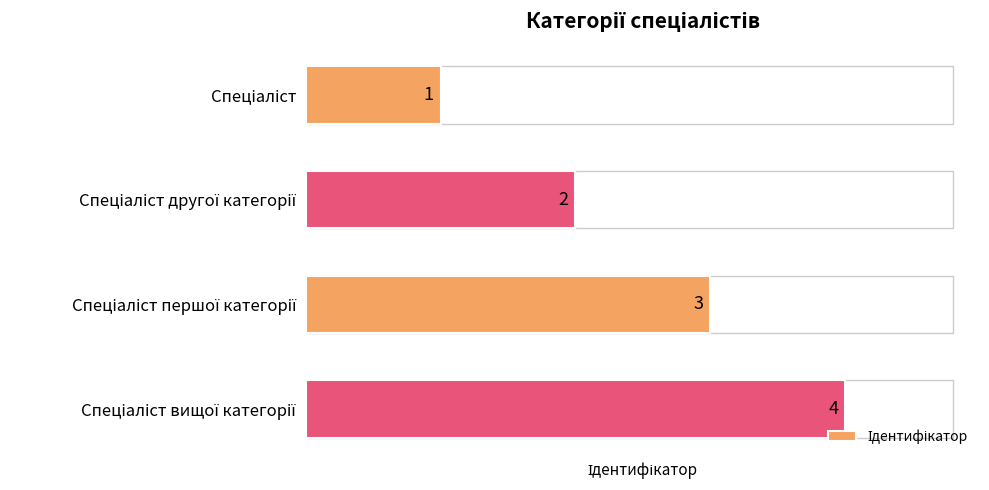

What is the sum of the values at Спеціаліст другої категорії and Спеціаліст першої категорії?

5